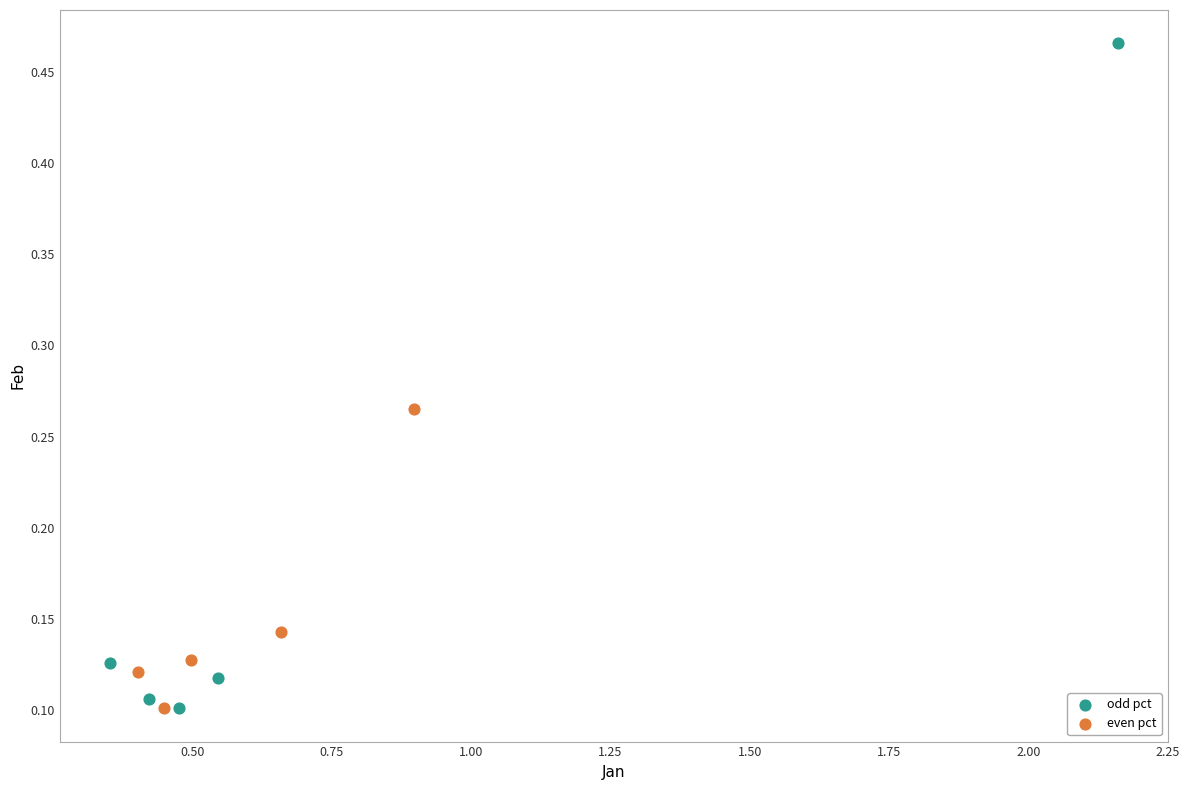

Which series has the largest Y range (max minus min)?

odd pct